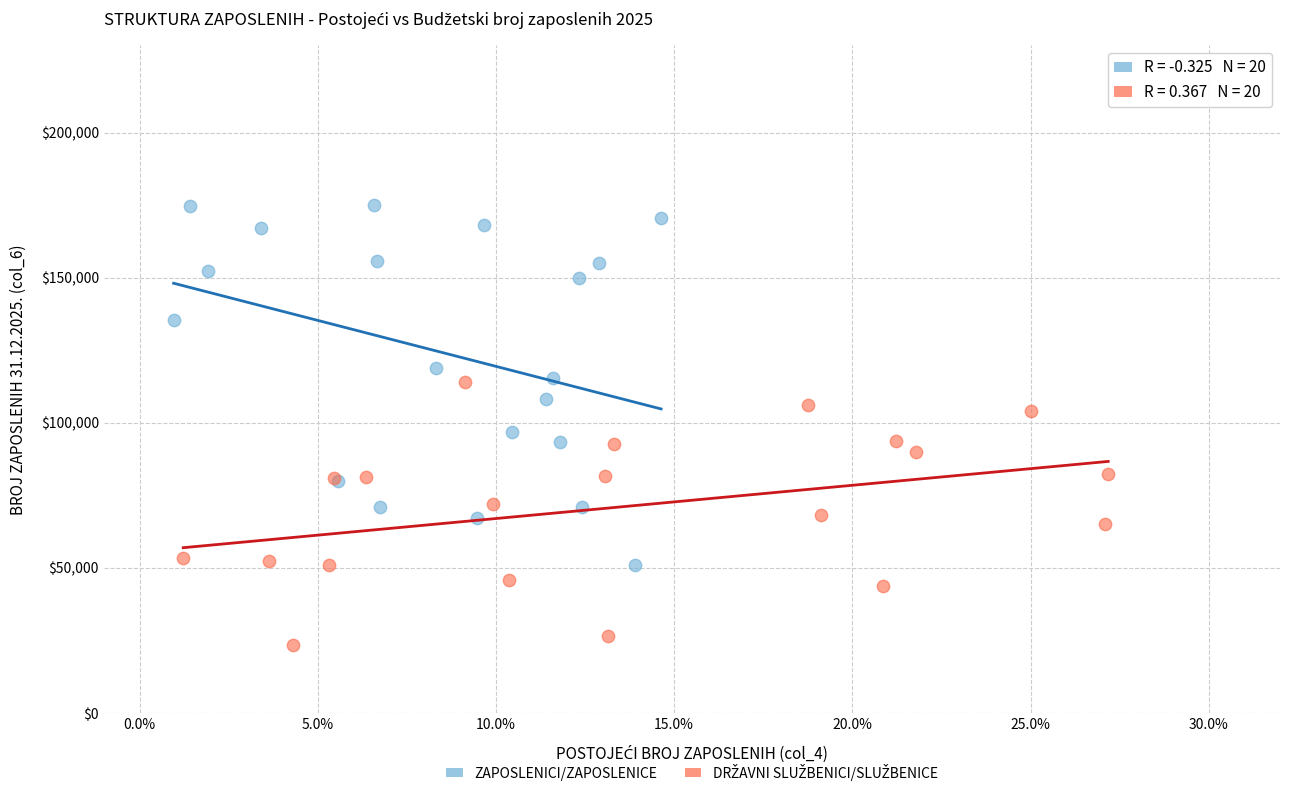

Which series has the widest spread of Y values?

ZAPOSLENICI/ZAPOSLENICE